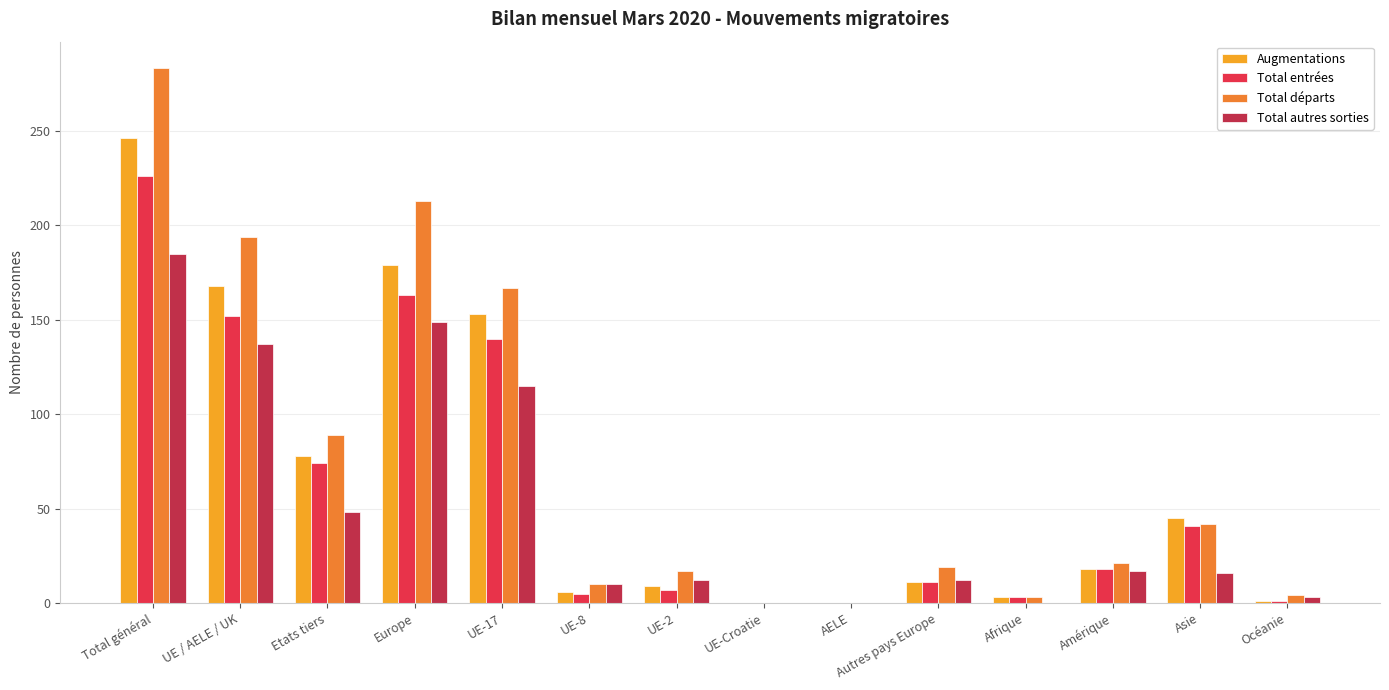

What are all the series names shown in the legend?

Augmentations, Total entrées, Total départs, Total autres sorties